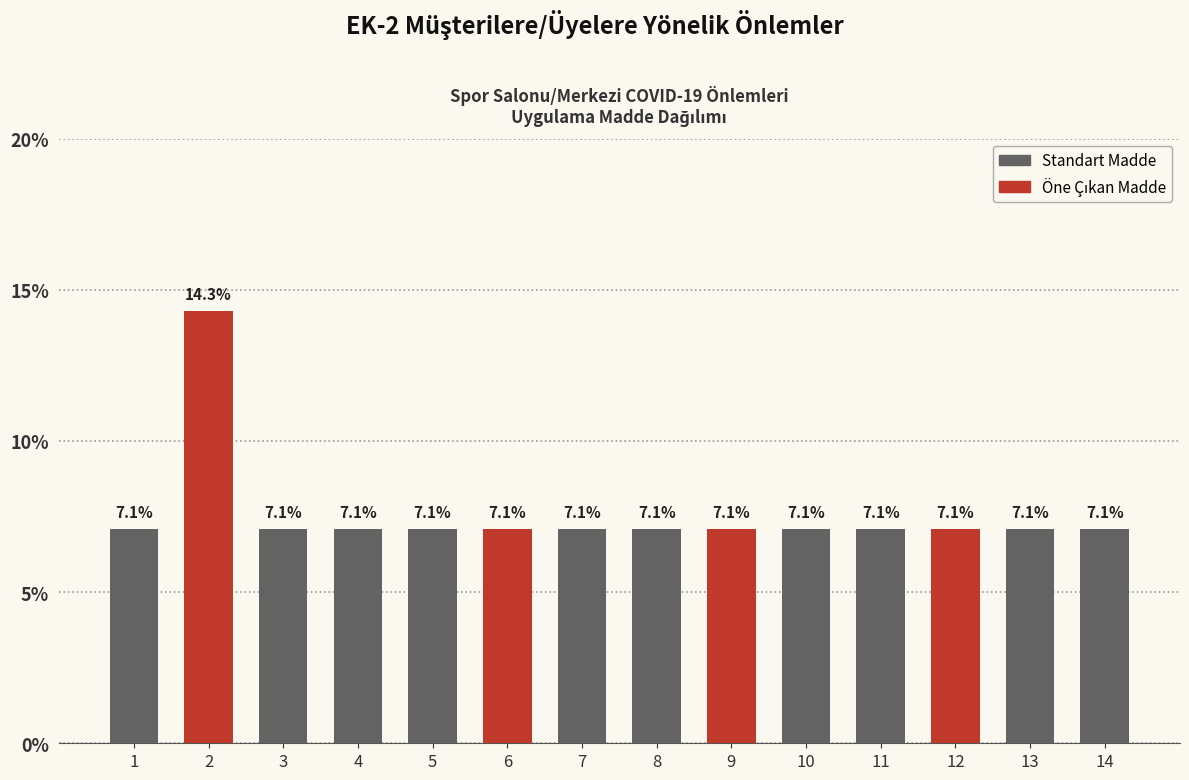

Is it true that the value at 9 is 10.6?

False